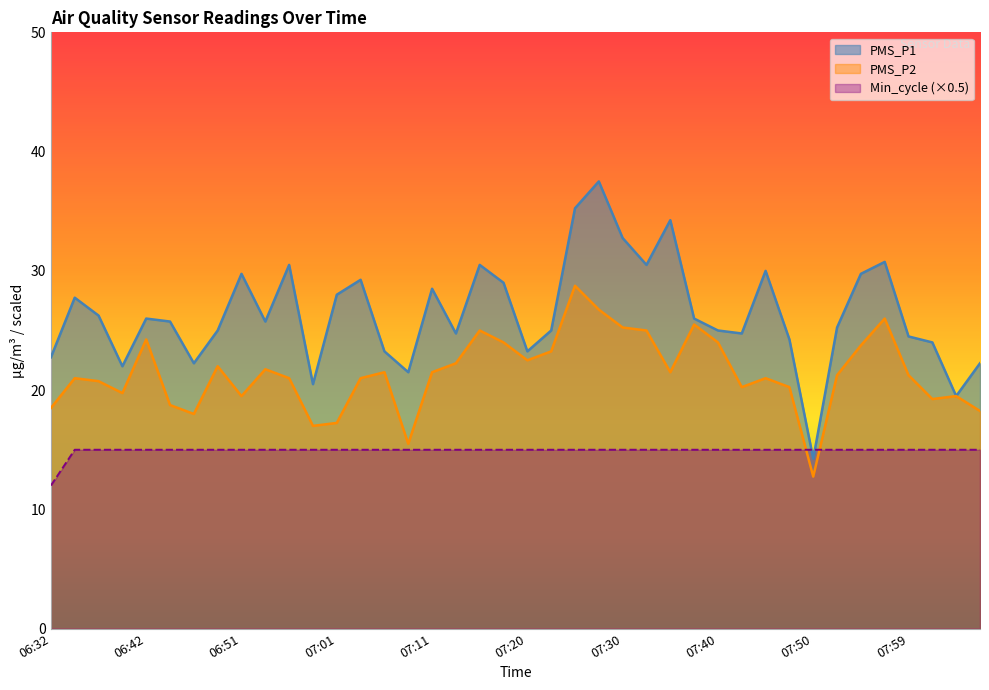

What is the value of the Min_cycle point at the 11th from the left?

15.0